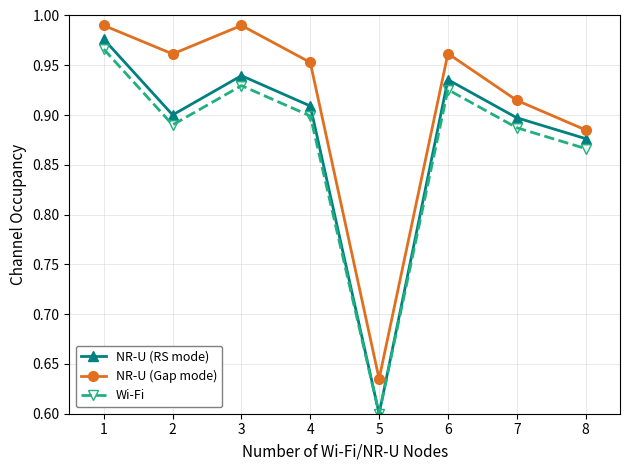

Where is the first local minimum for Wi-Fi?

2